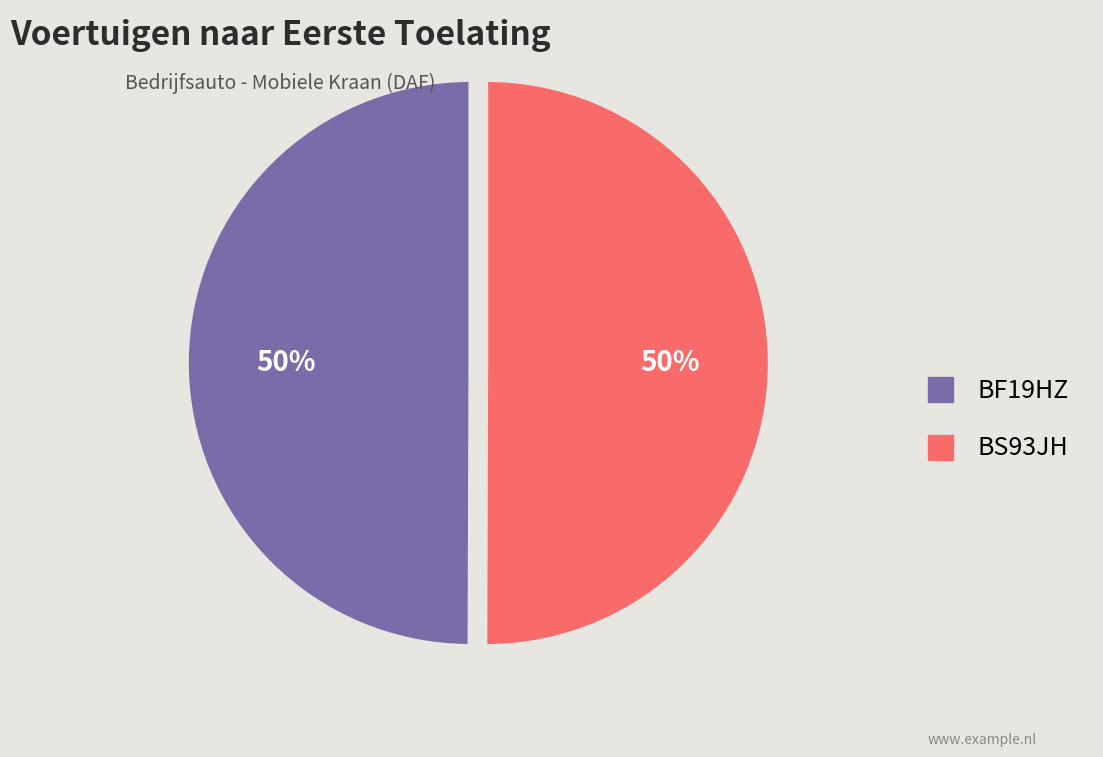

To the nearest percent, what percentage of the pie is BS93JH?

50%